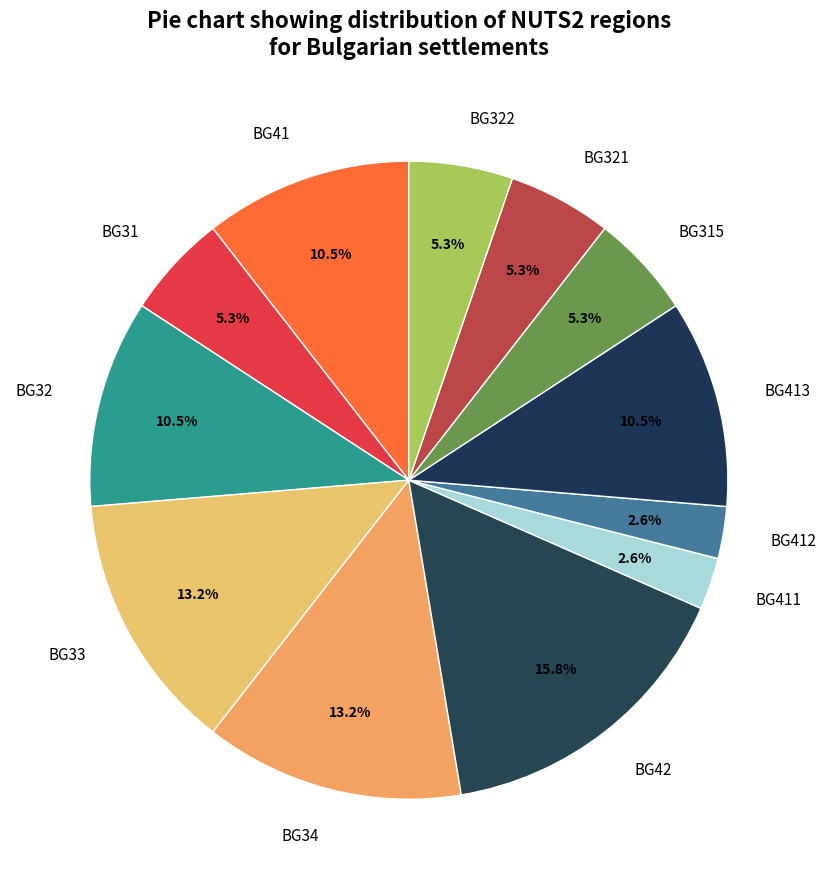

To the nearest percent, what is the difference between the largest and smallest slice percentages?

13%